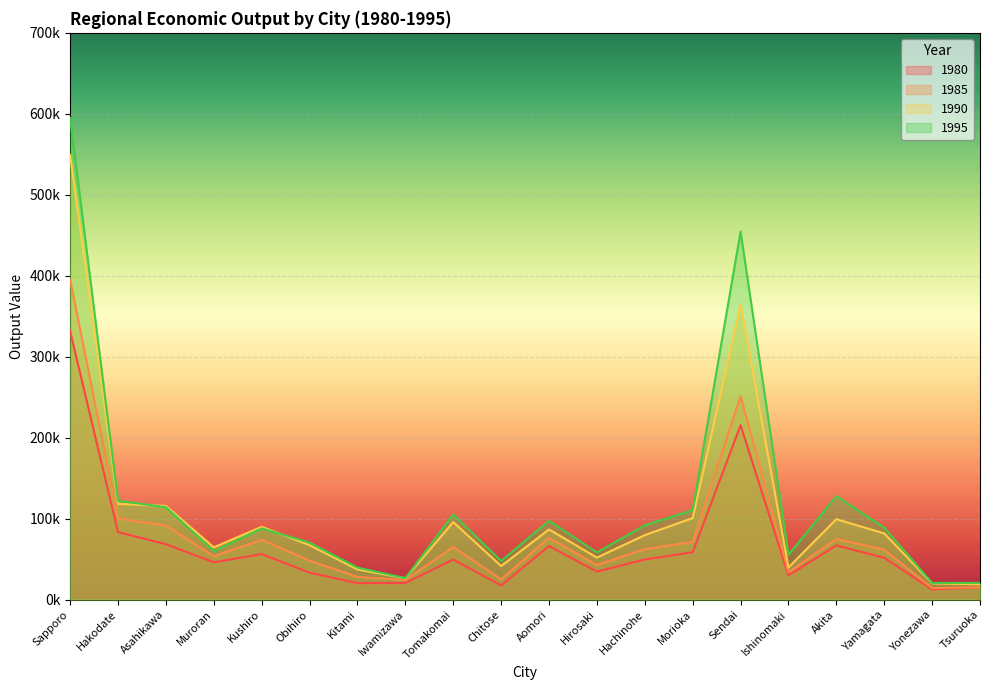

Between Obihiro and Hachinohe, which is larger?

Hachinohe